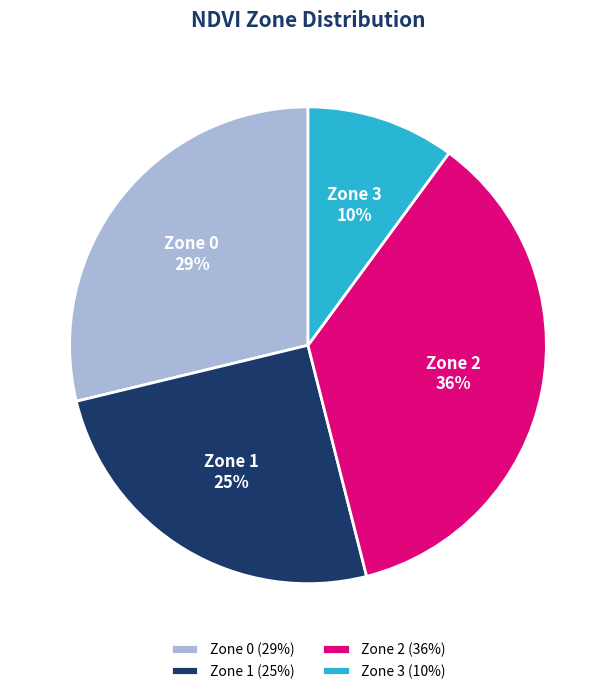

To the nearest percent, what is the difference between the largest and smallest slice percentages?

26%